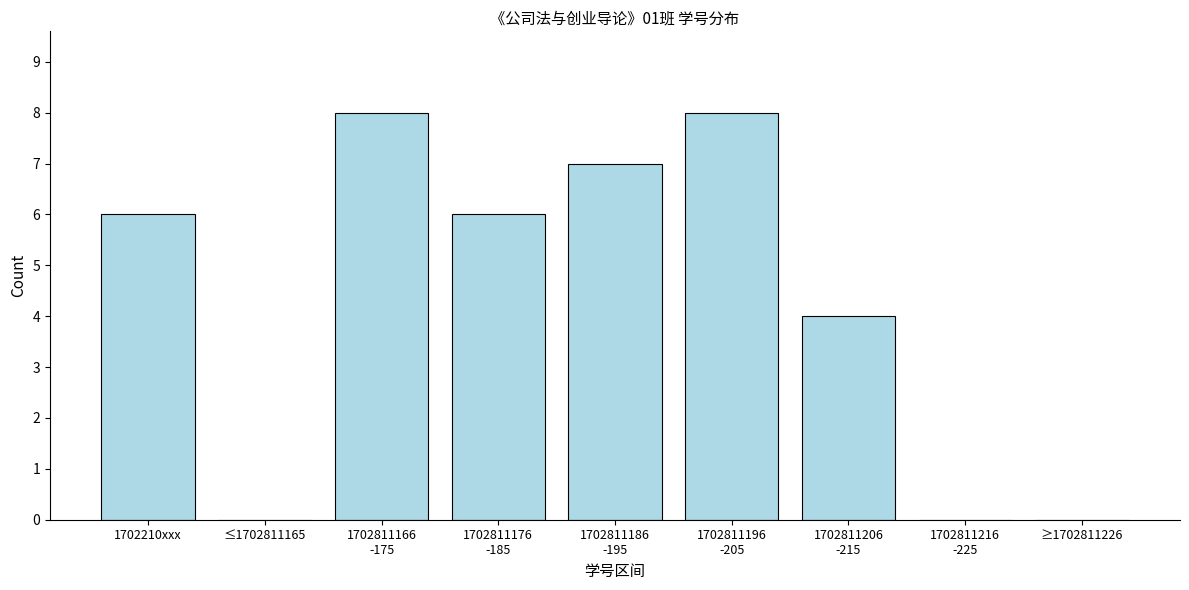

What is the greatest value displayed?

8